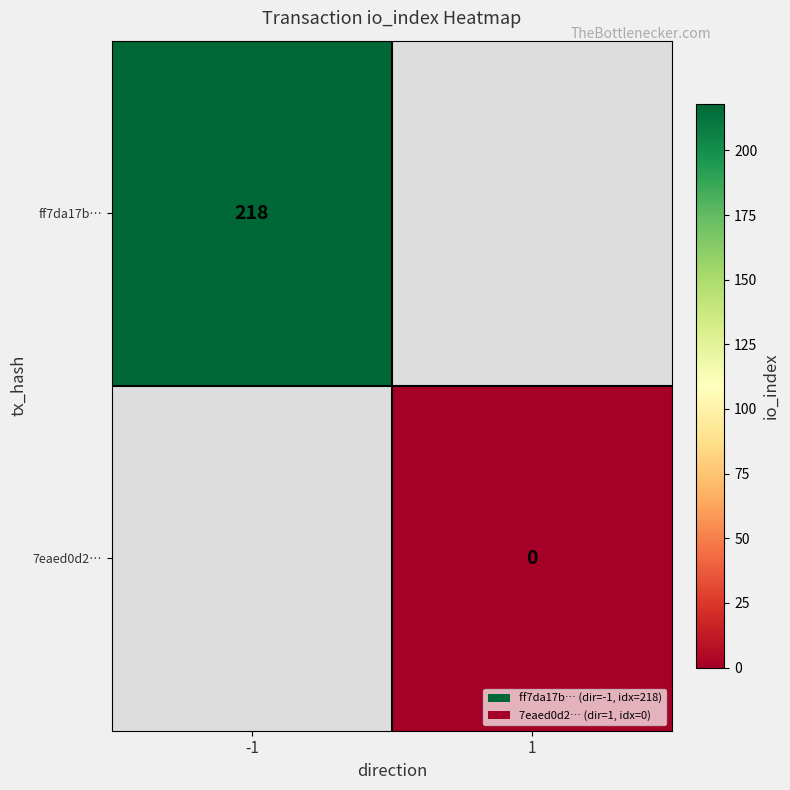

True or false: ff7da17b… has a value of 218 at -1.

True